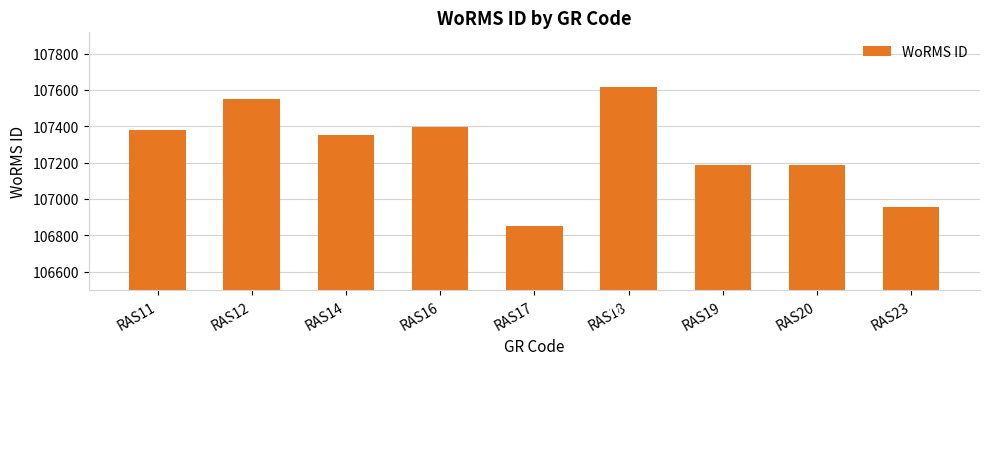

Reading right to left, extract all data points from this chart.

RAS23=106957	RAS20=107190	RAS19=107188	RAS18=107616	RAS17=106854	RAS16=107398	RAS14=107350	RAS12=107552	RAS11=107381